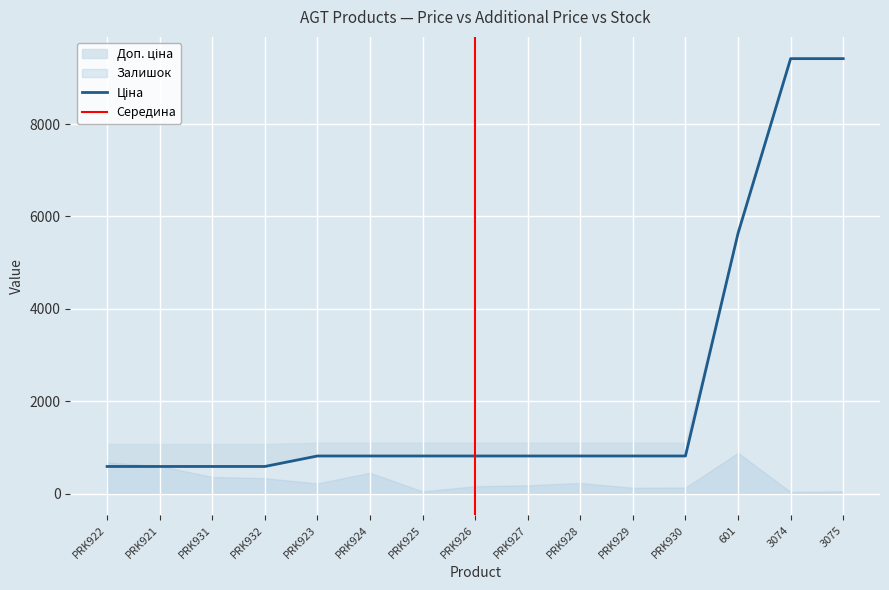

What value does the Ціна series have at Ламінат AGT Yoga Premium PRK928?

813.0